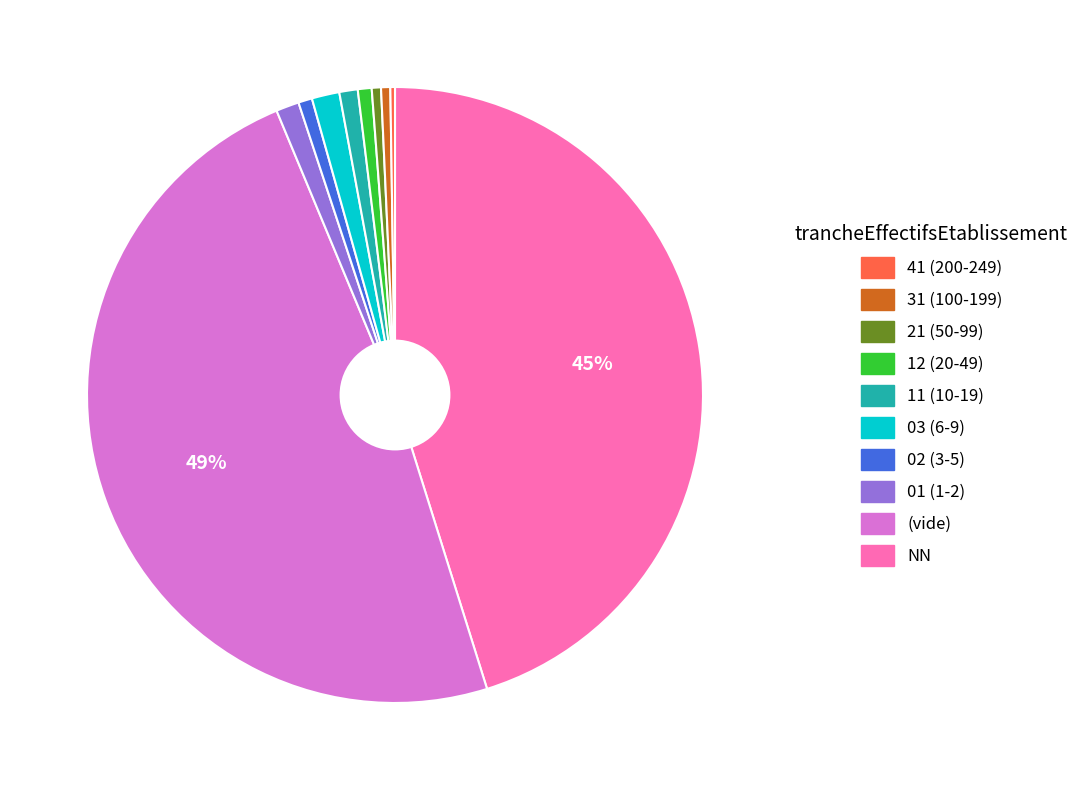

To the nearest percent, what is the average slice percentage?

10%